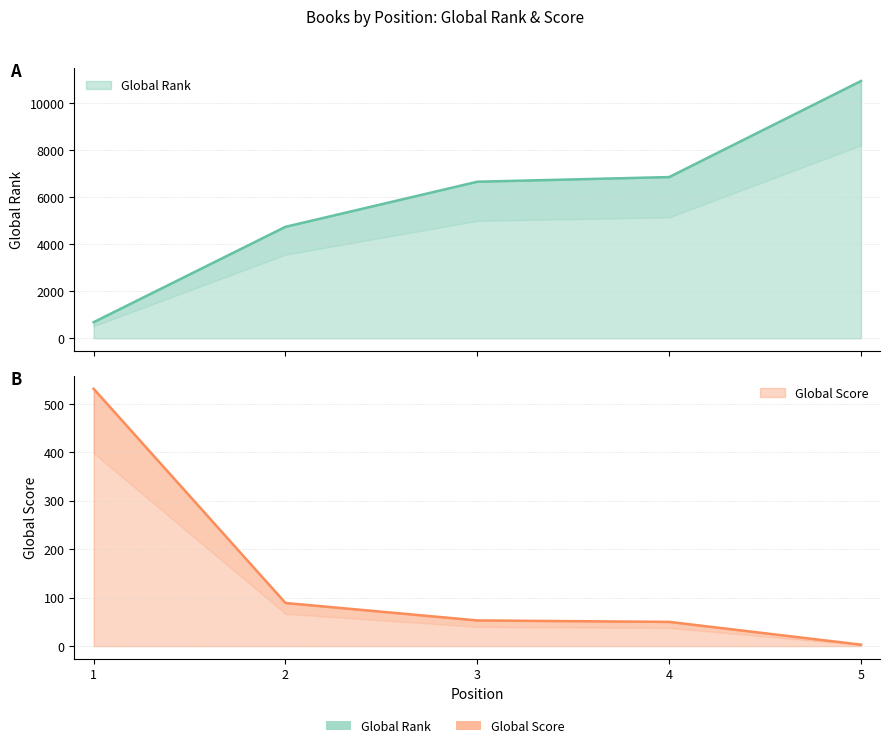

True or false: Global Score and Global Rank cross at least once.

False